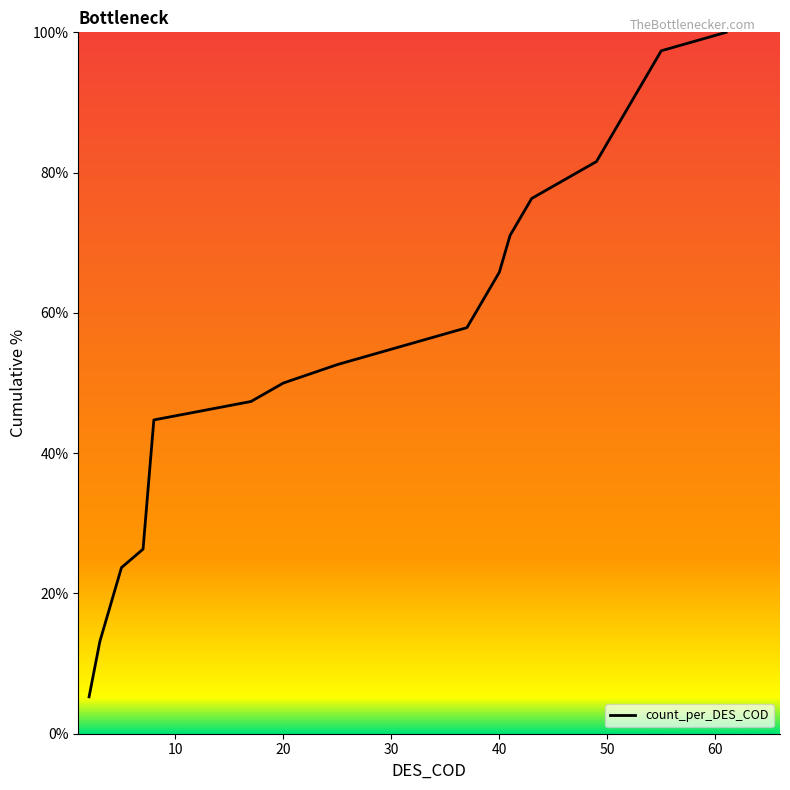

What is the maximum value shown in the chart?

100.0